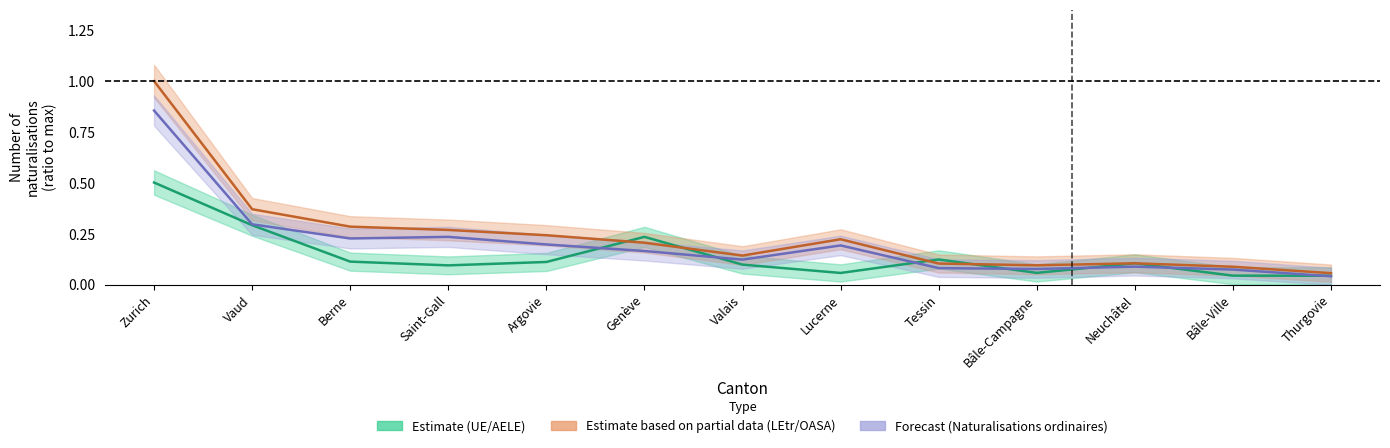

Reading left to right, list all the values displayed in this chart.

Total UE/AELE (Estimate): 0.5	0.3	0.1	0.1	0.1	0.2	0.1	0.1	0.1	0.1	0.1	0.0	0.0
Total LEtr/OASA (Estimate based on partial data): 1.0	0.4	0.3	0.3	0.2	0.2	0.1	0.2	0.1	0.1	0.1	0.1	0.1
Naturalisations ordinaires LEtr (Forecast): 0.9	0.3	0.2	0.2	0.2	0.2	0.1	0.2	0.1	0.1	0.1	0.1	0.0